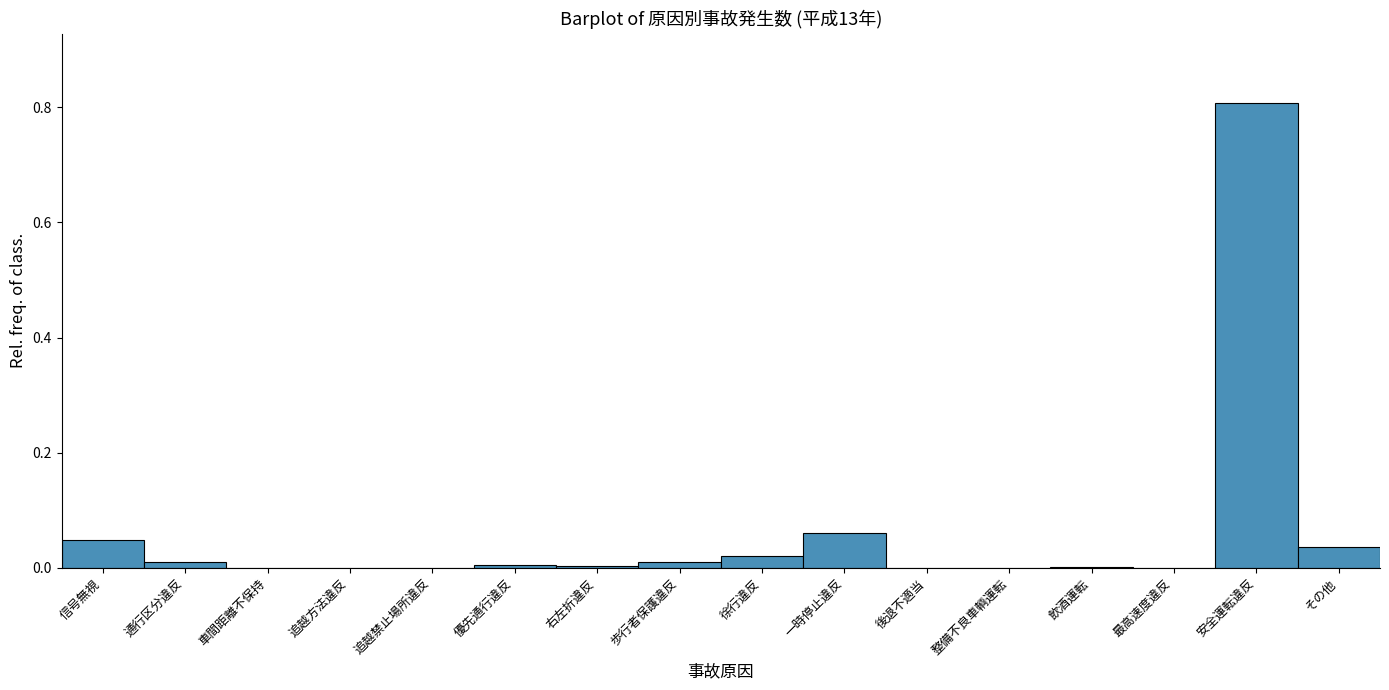

What is the sum of all values?

1.0